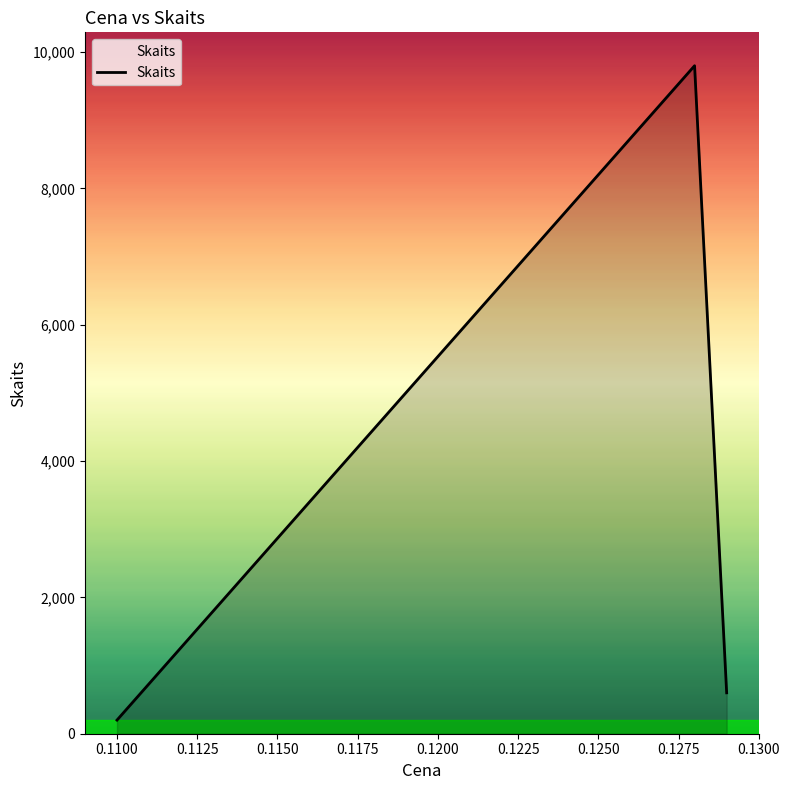

How many lines are shown in the chart?

1